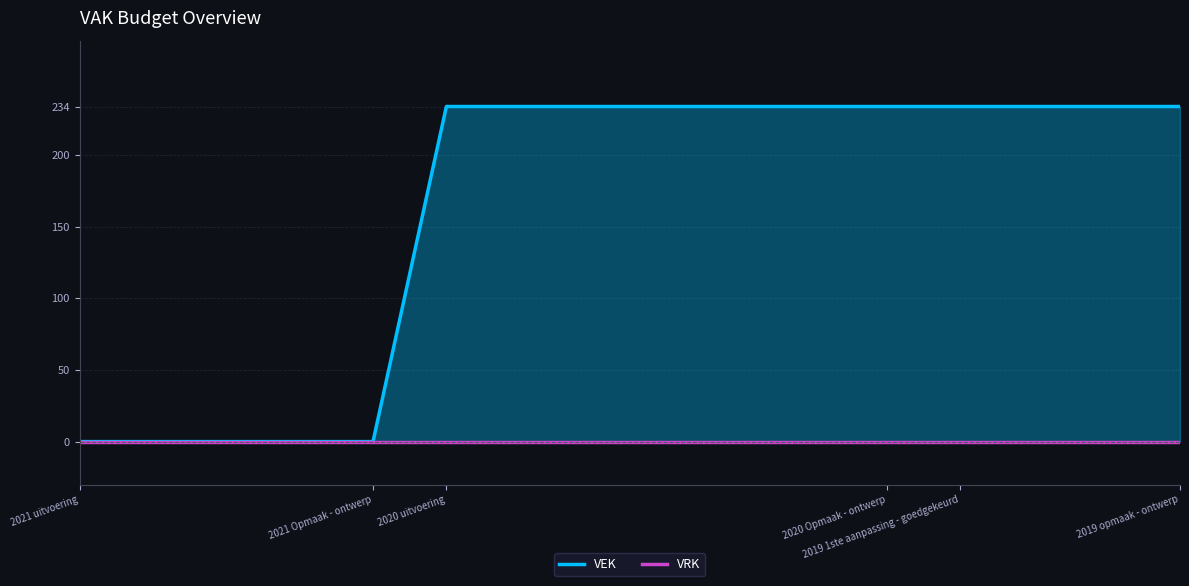

Which series has the largest total across all categories?

VEK